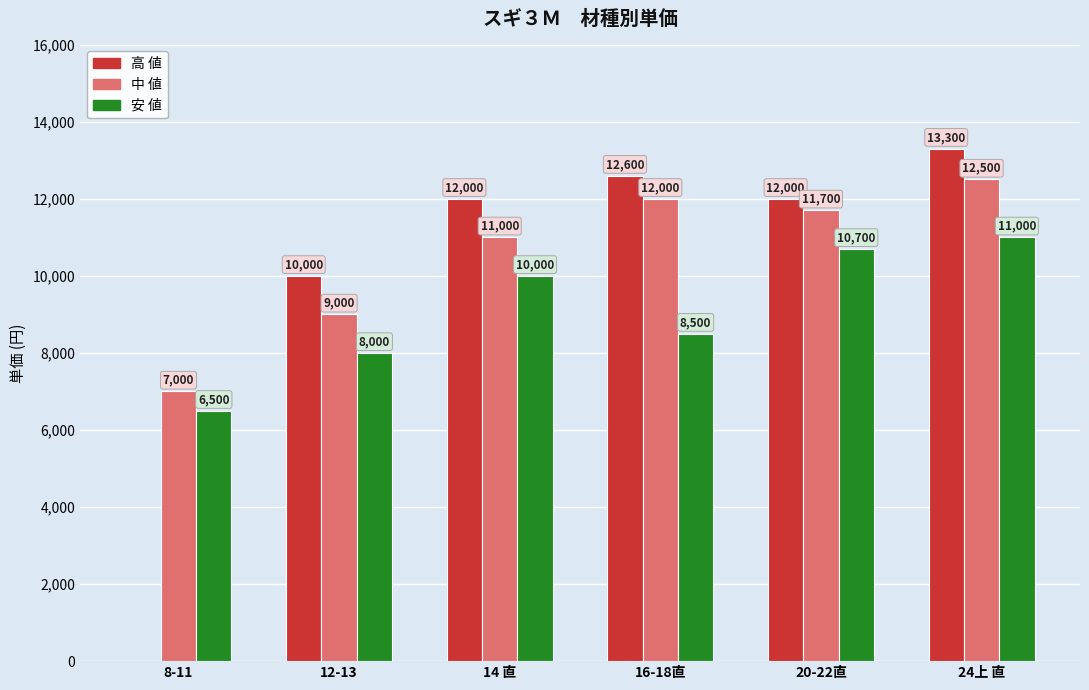

What is the maximum value shown in the chart?

13300